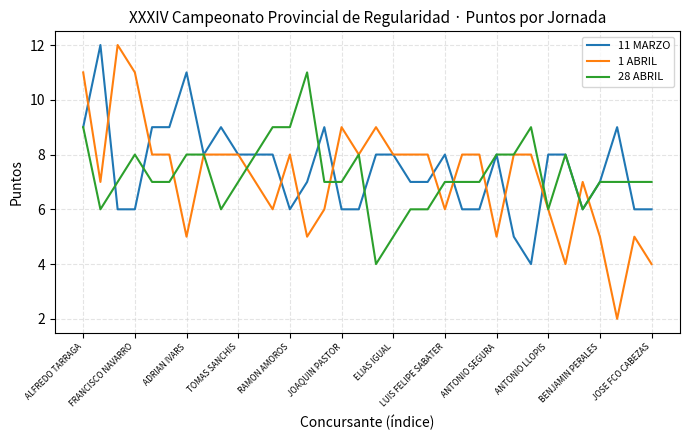

Which series has the largest range (max minus min)?

1 ABRIL